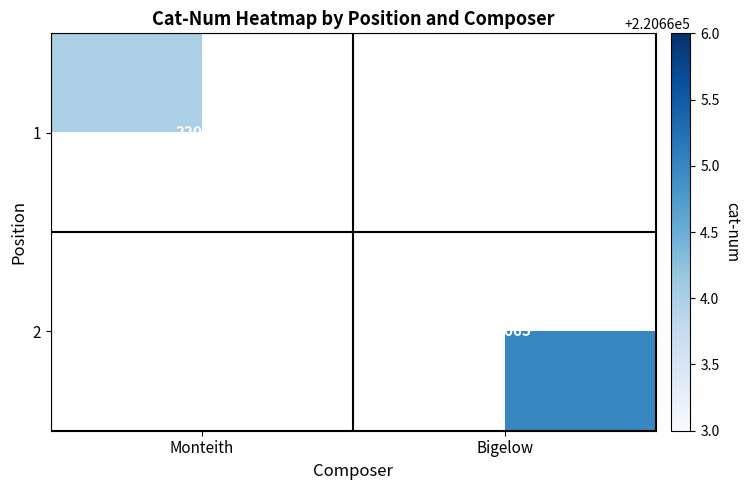

The 1 series shows 134806.9 at Monteith. True or false?

False